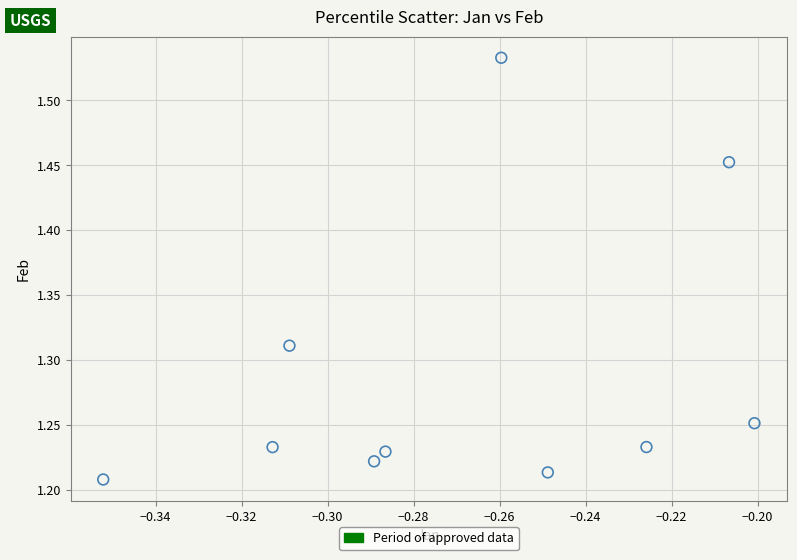

What is the average X value?

-0.3